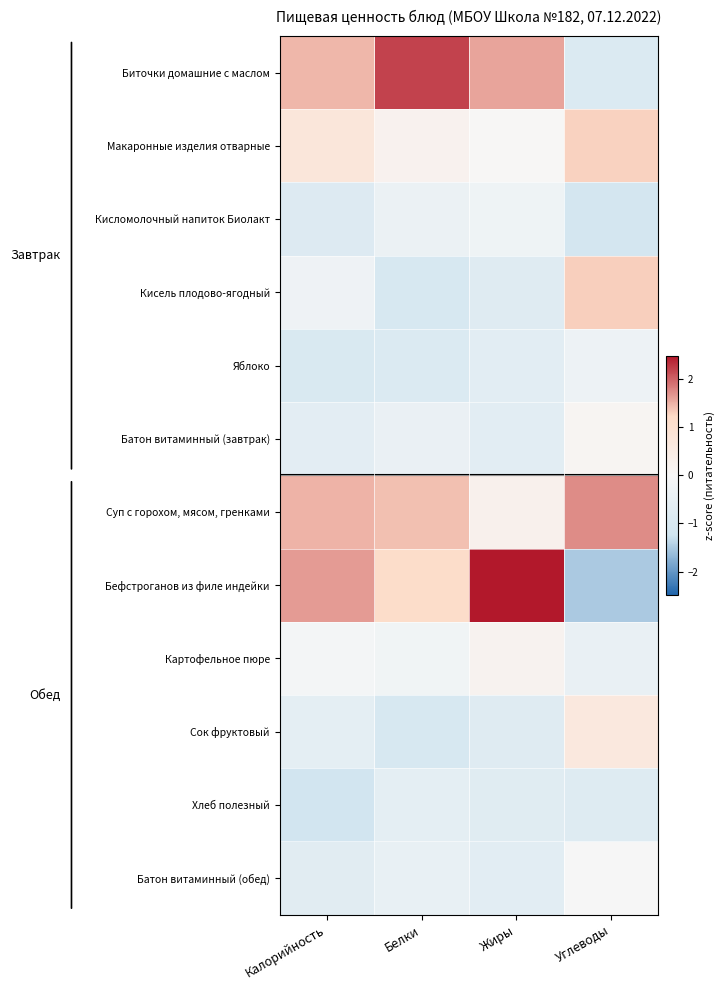

Between Белки and Жиры, which series saw the biggest shift?

Бефстроганов из филе индейки